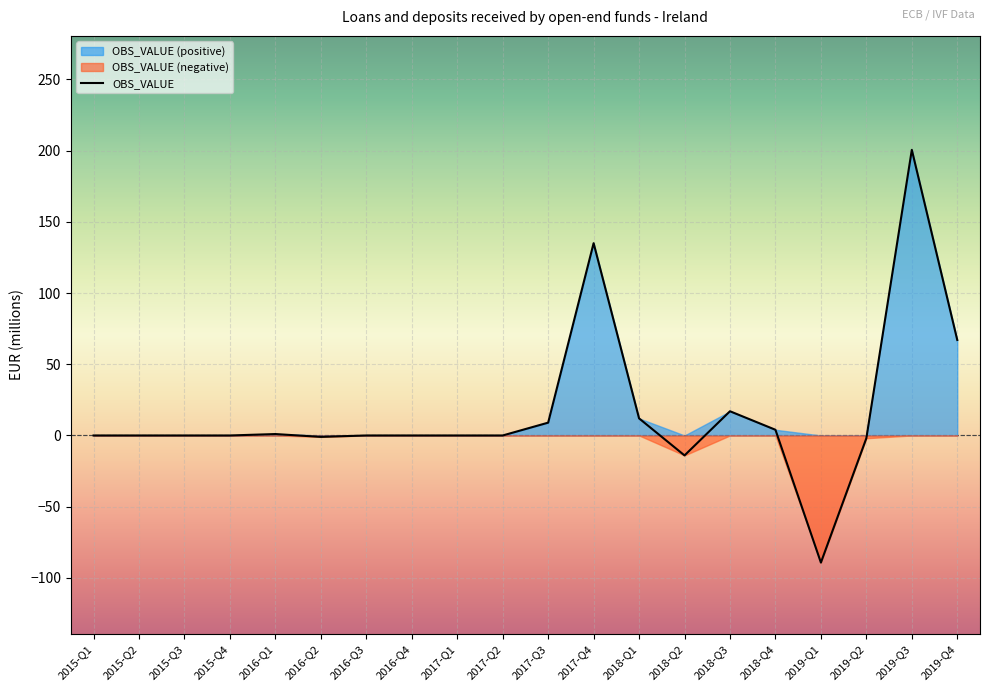

How many interior local peaks (higher than both neighbors) does the data have?

4